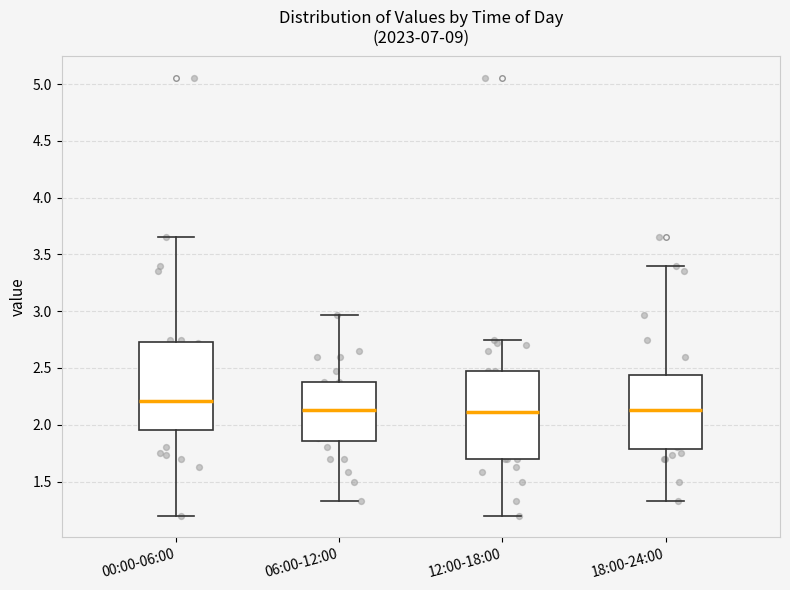

Reading left to right, read every box against the y-axis: the position of its median line, the range the box covers, and the ends of its whiskers. The values are not printed on the chart, so give them approximately, as read against the axis.

00:00-06:00: median 2.20, box 1.95 to 2.75, whiskers 1.20 to 3.65
06:00-12:00: median 2.15, box 1.85 to 2.40, whiskers 1.35 to 2.95
12:00-18:00: median 2.10, box 1.70 to 2.45, whiskers 1.20 to 2.75
18:00-24:00: median 2.15, box 1.80 to 2.45, whiskers 1.35 to 3.40